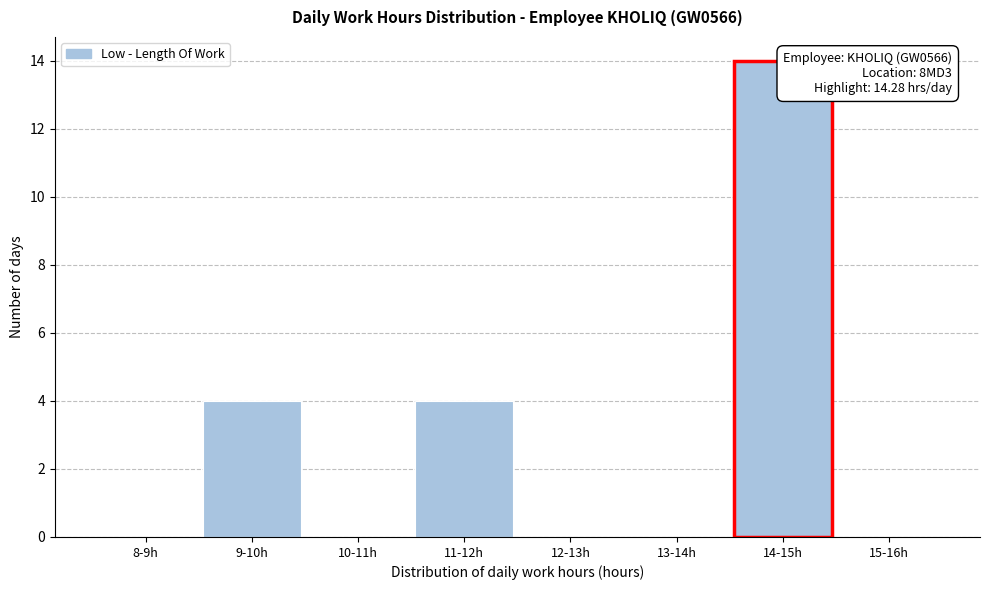

Reading right to left, what are all the values shown in this chart?

15-16h=0	14-15h=14	13-14h=0	12-13h=0	11-12h=4	10-11h=0	9-10h=4	8-9h=0